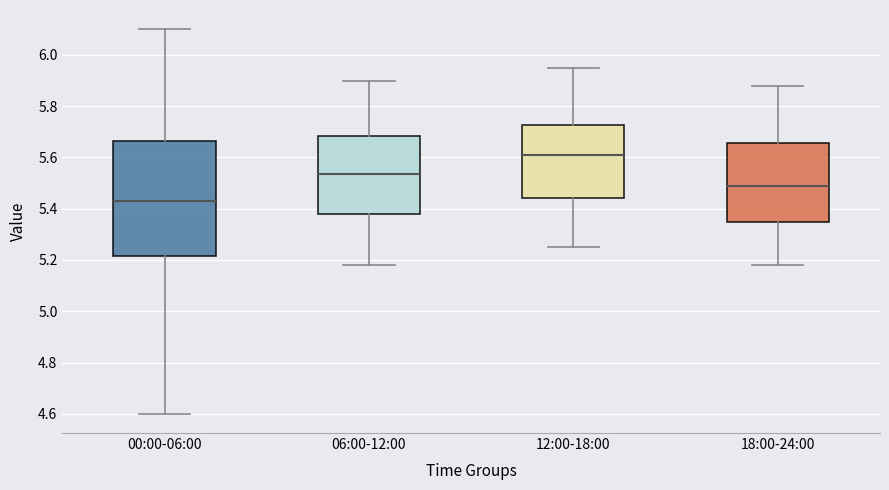

Which box's median line is the lowest?

00:00-06:00